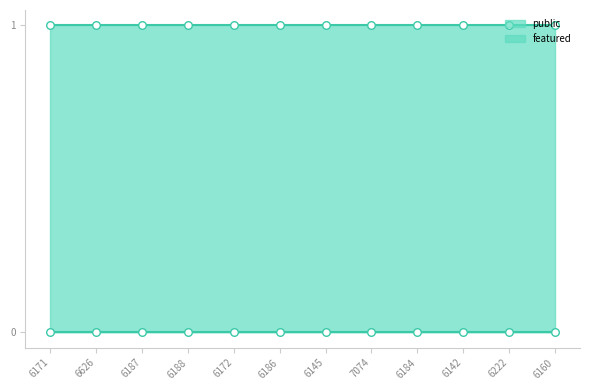

Which series has the largest Y range (max minus min)?

public